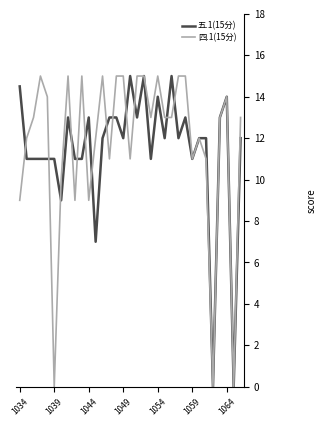

Is this an area chart (filled region under the line)?

No